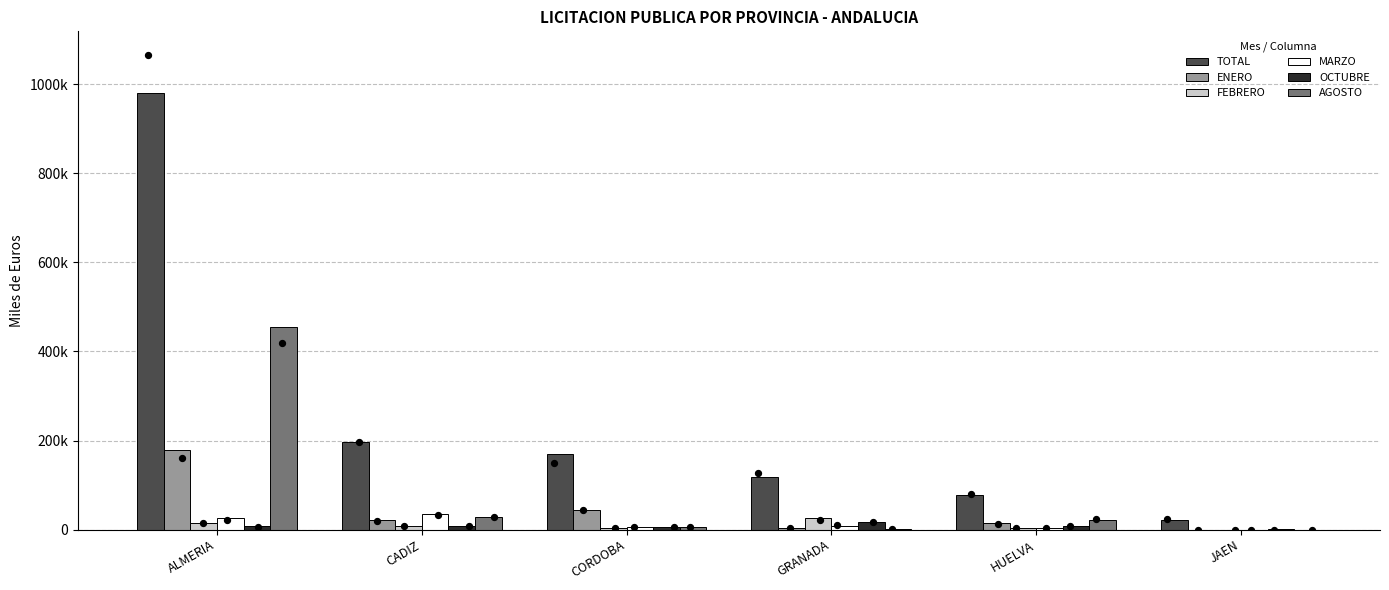

What are all the series names shown in the legend?

TOTAL, ENERO, FEBRERO, MARZO, OCTUBRE, AGOSTO